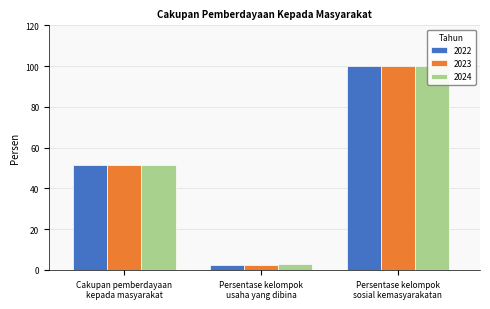

At how many categories does at least one series exceed 19?

2